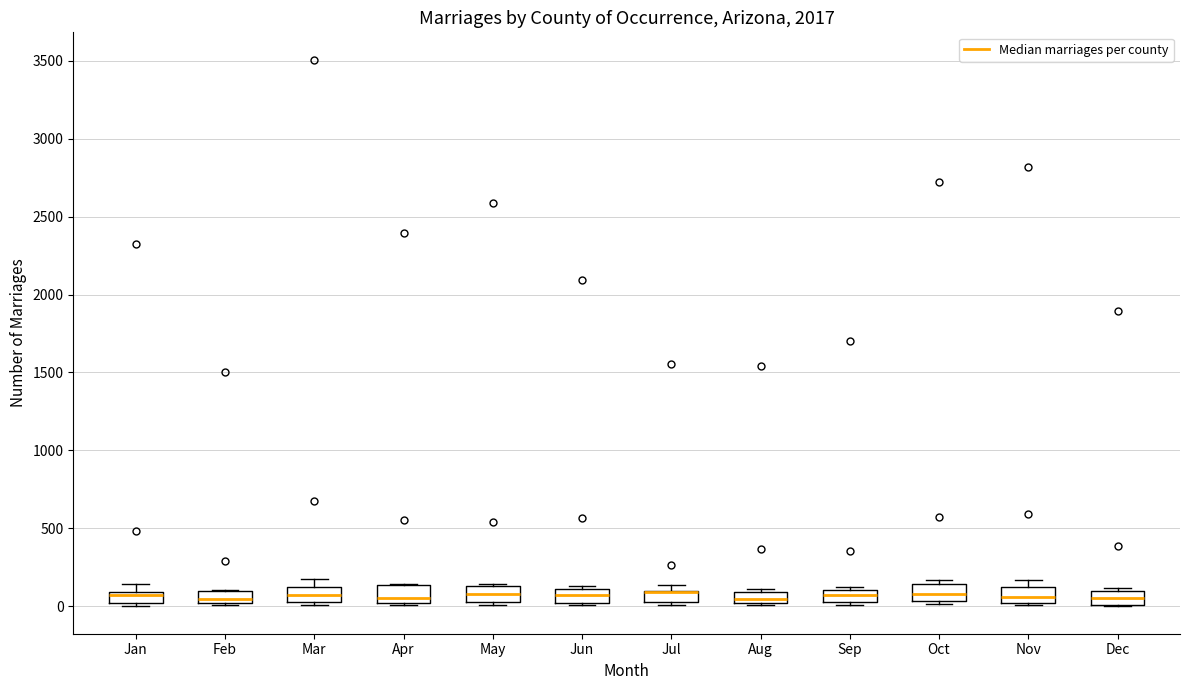

Where is the lower edge of the box for Mar on the y-axis? The values are not printed on the chart, so give them approximately, as read against the axis.

50